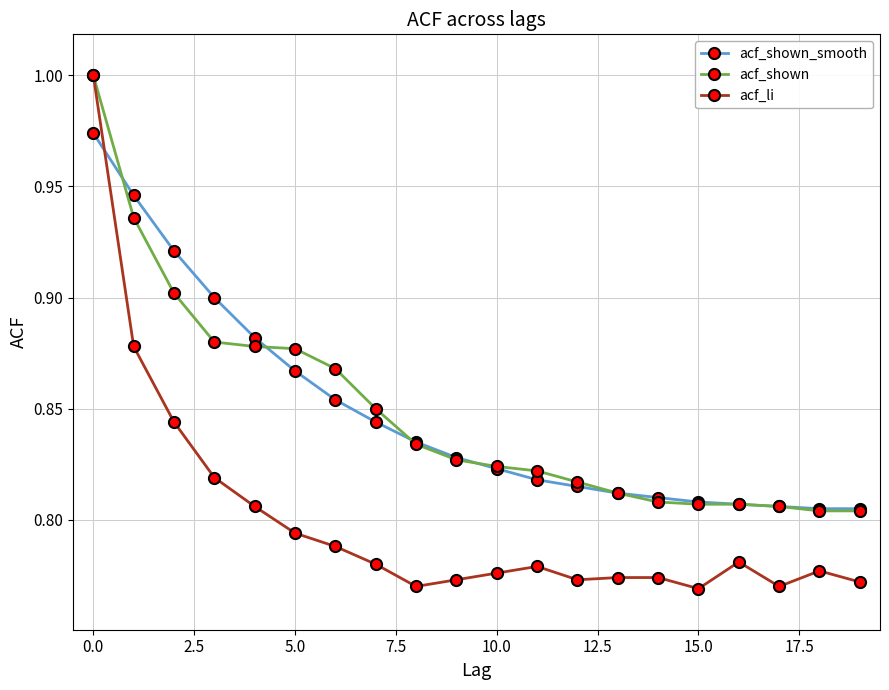

Which series has the widest spread of values?

acf_li